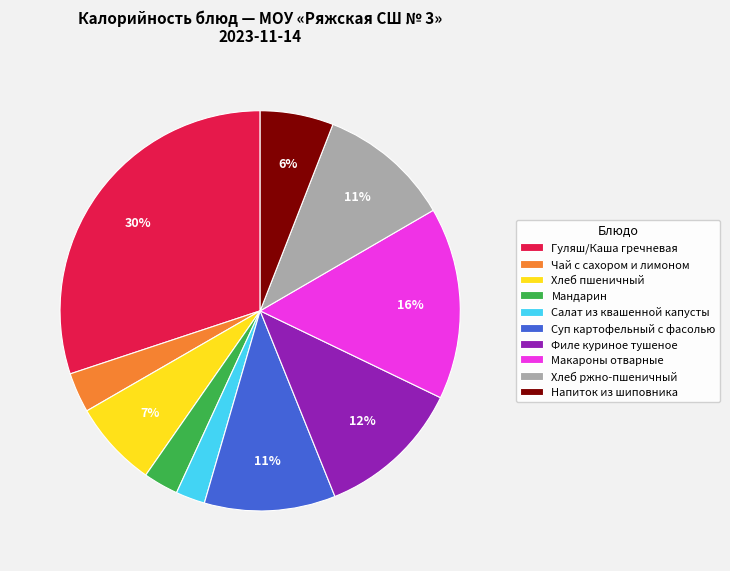

The Суп картофельный с фасолью slice represents 21% of the pie. True or false?

False